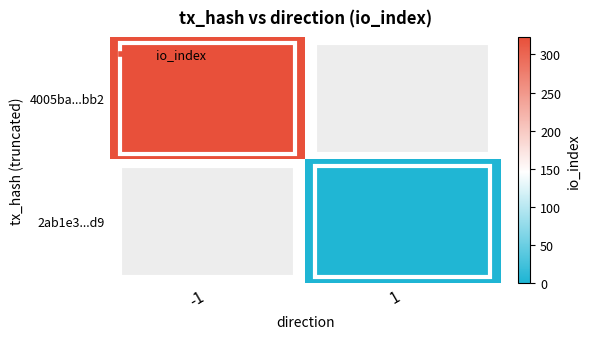

What is the smallest value displayed?

2.0